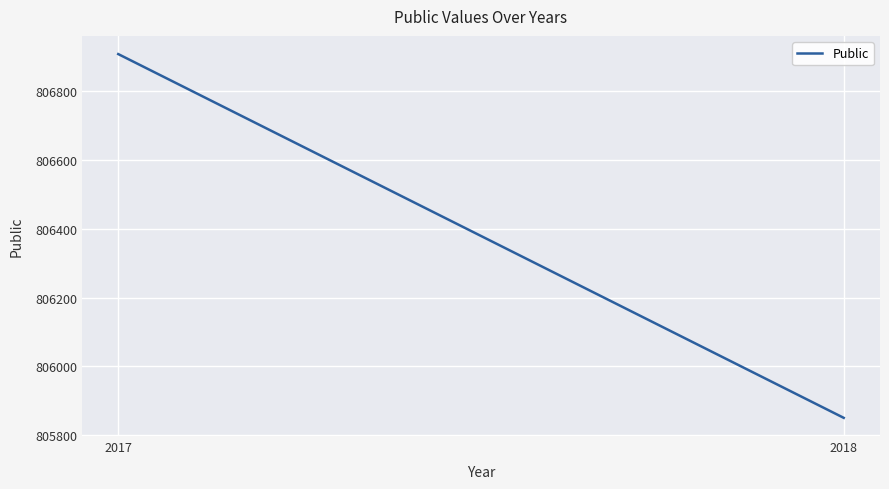

Reading left to right, transcribe all the data shown in this chart.

806908.0	805850.2